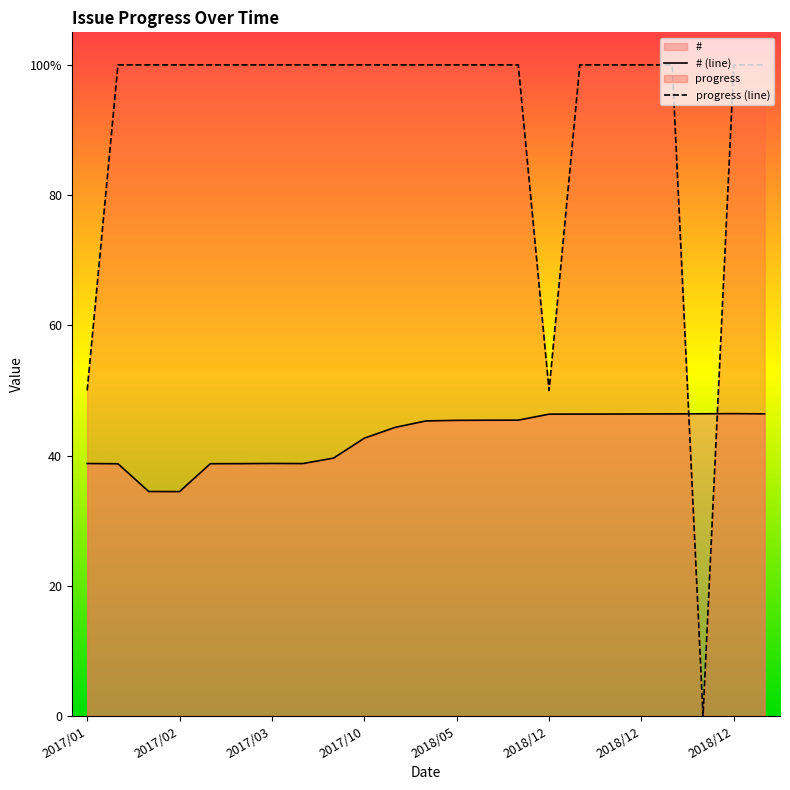

What is the difference between the highest and lowest values at 2018/12?

3.6